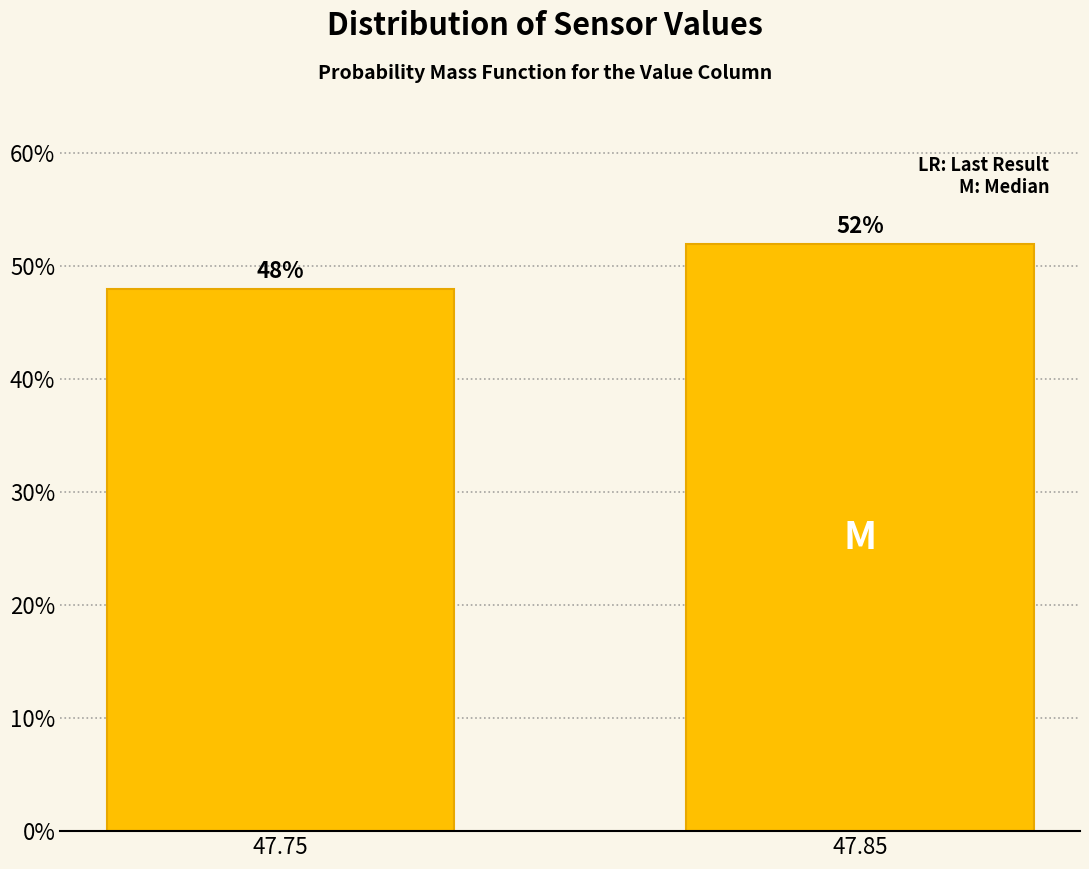

Reading left to right, transcribe all the data shown in this chart.

48	52